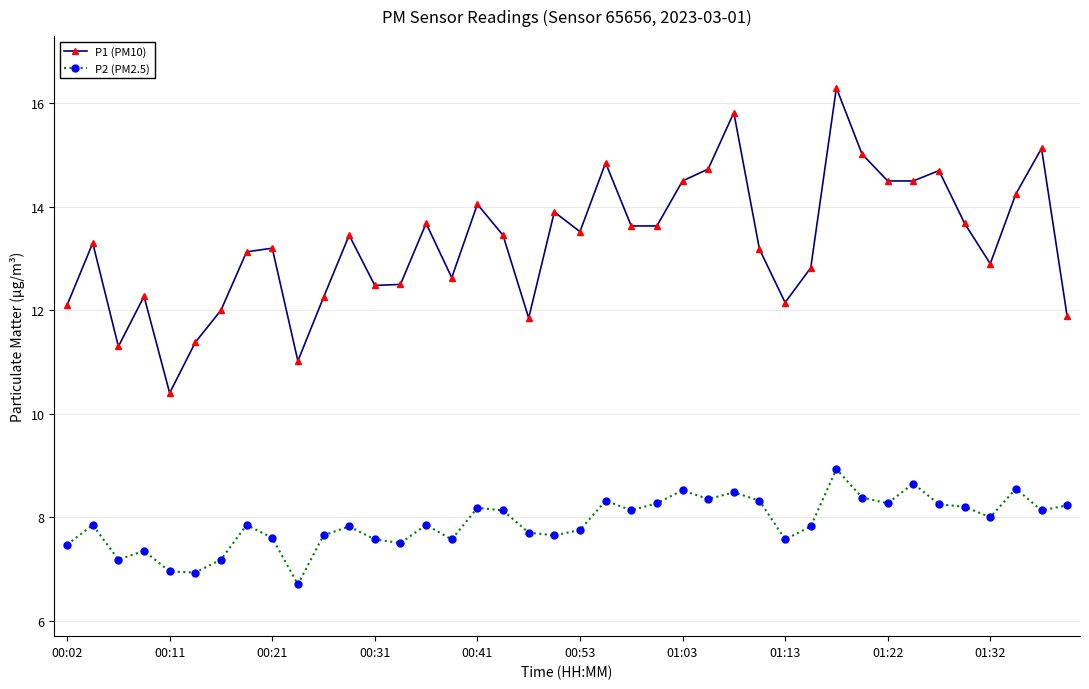

What is the maximum value shown in the chart?

16.3